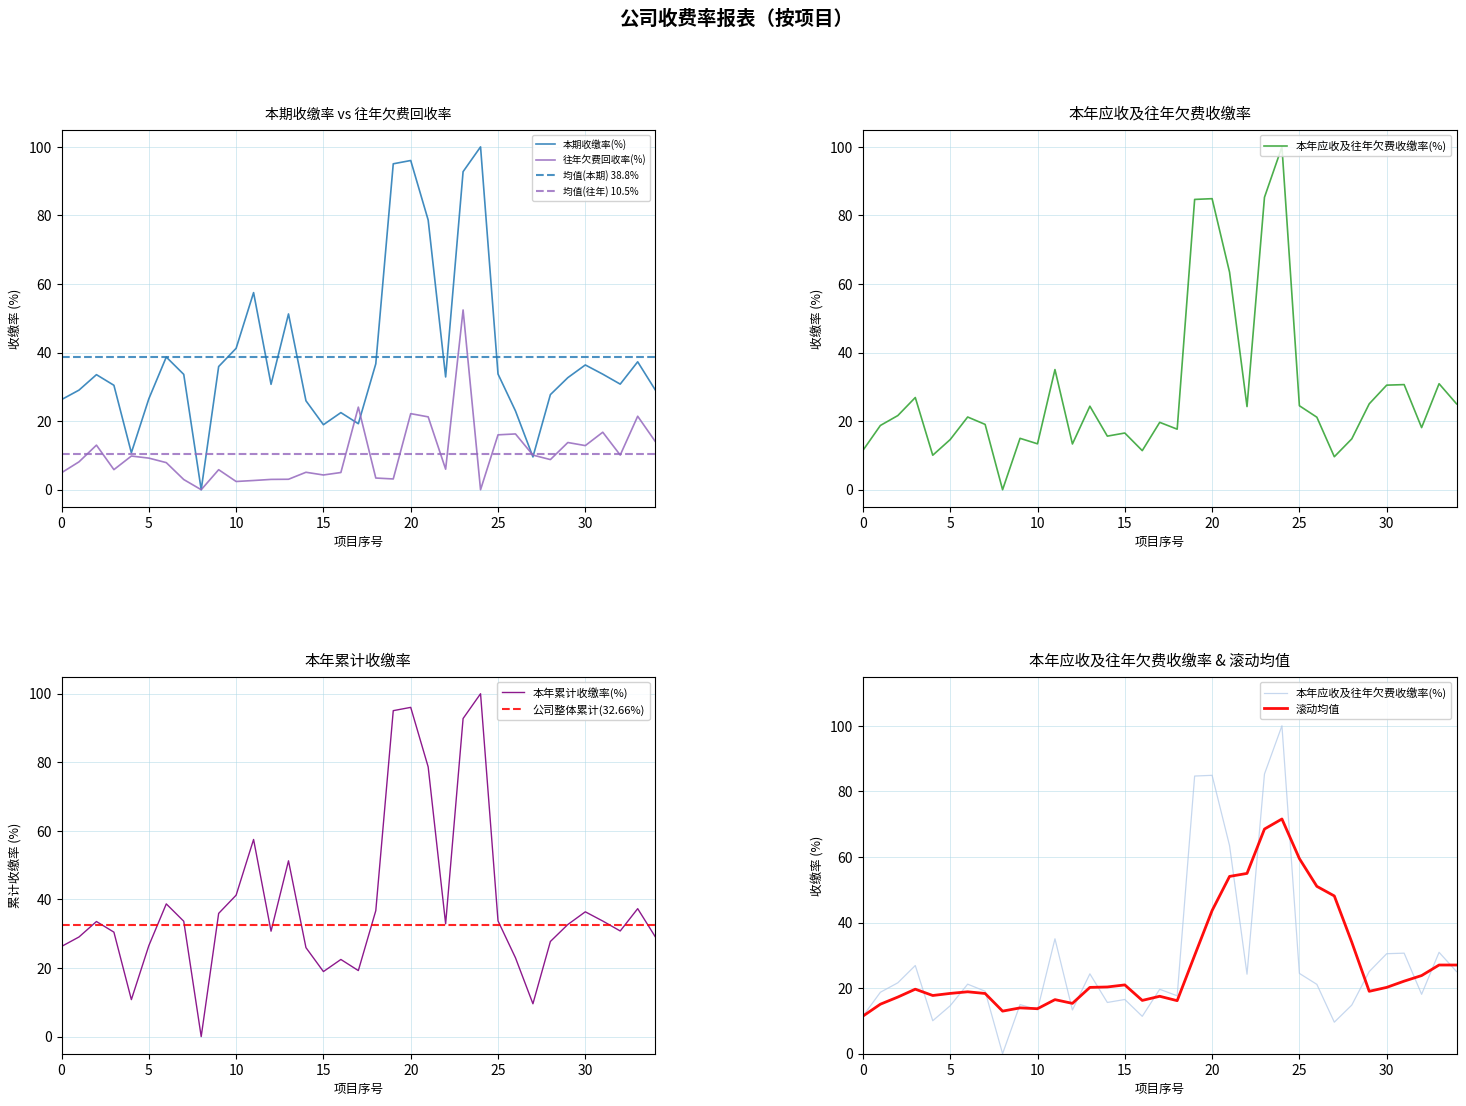

What is the sum of all 本年累计收缴率(%) values?

1358.5